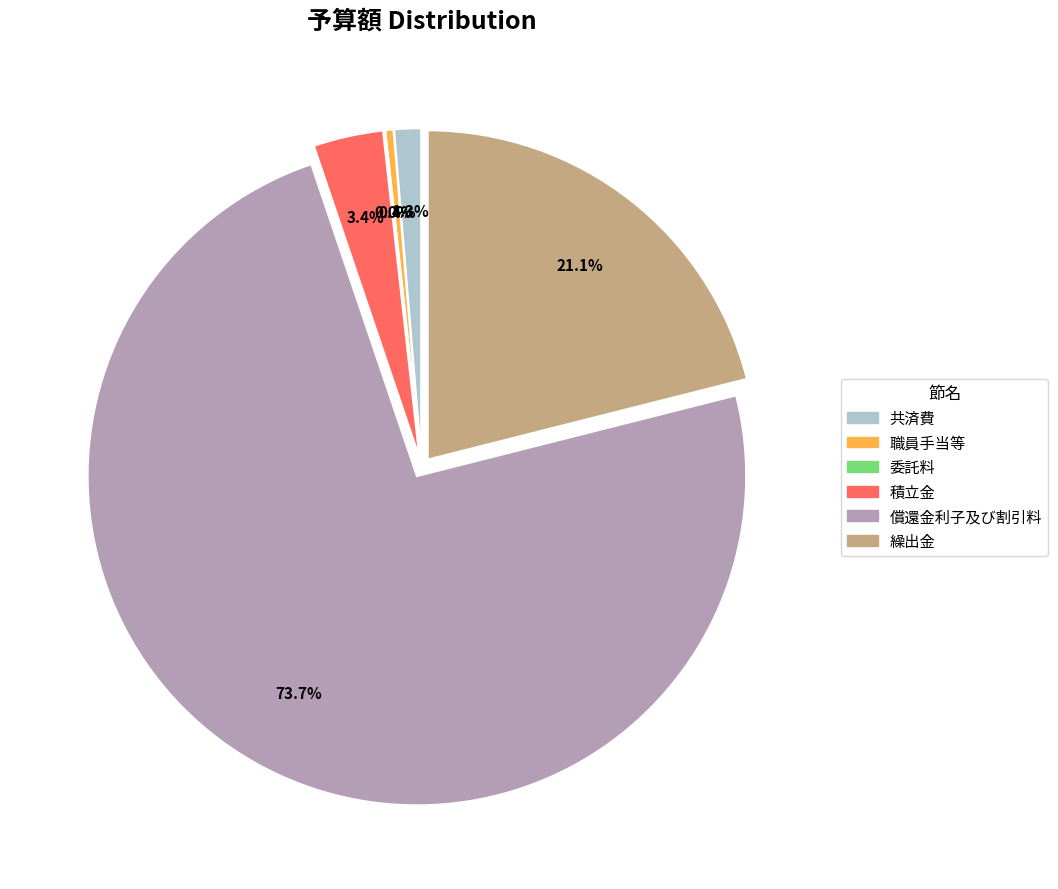

Rank the categories by value from lowest to highest.

委託料, 職員手当等, 共済費, 積立金, 繰出金, 償還金利子及び割引料